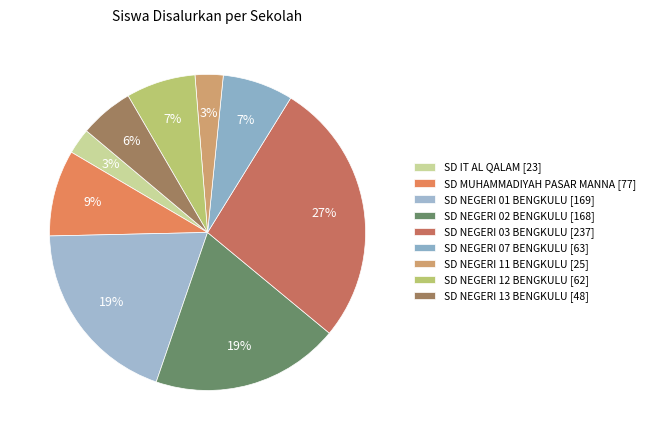

Does any single category account for the majority?

No